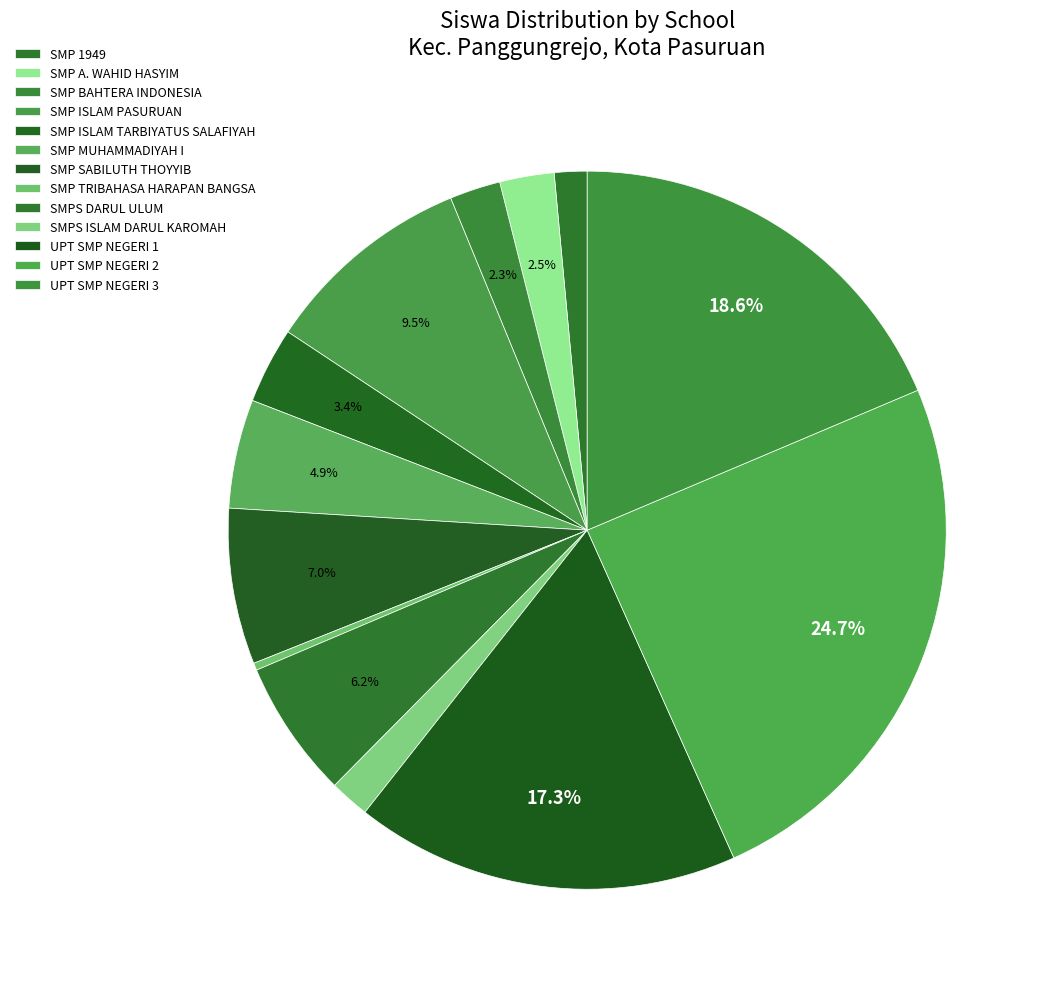

Is it true that SMP MUHAMMADIYAH I is 15% of the pie?

False